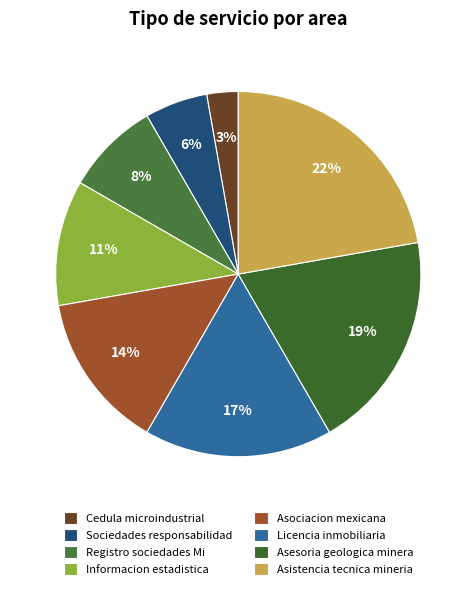

How many slices are in this pie chart?

8